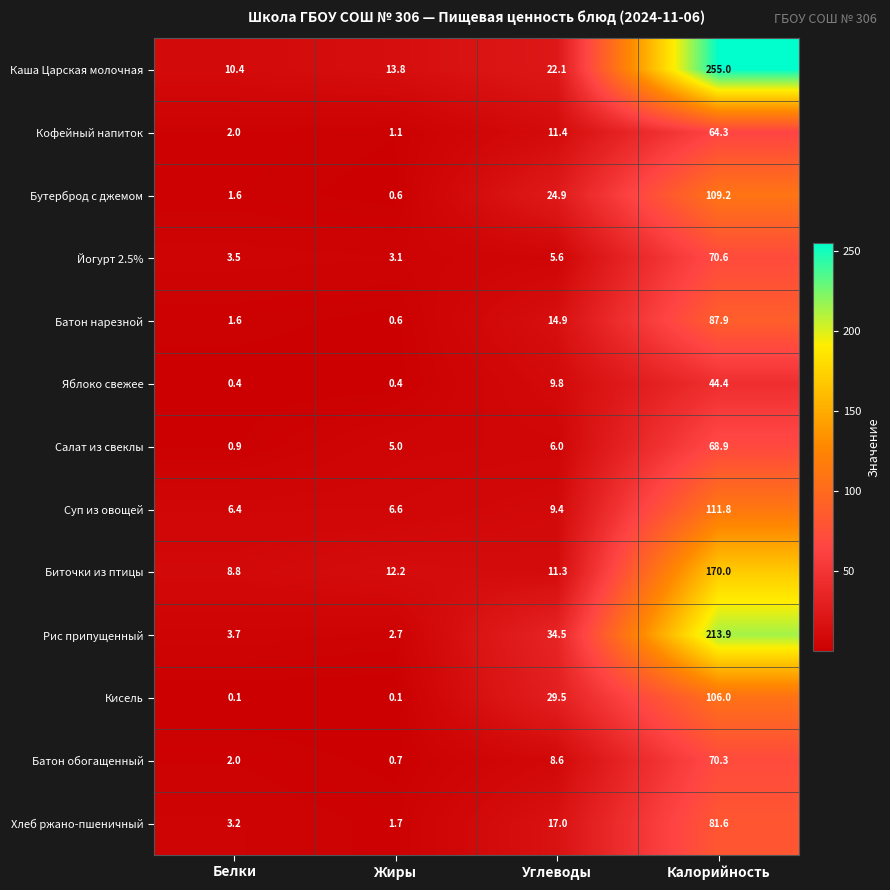

Which series changed the most between Белки and Жиры?

Салат из свеклы